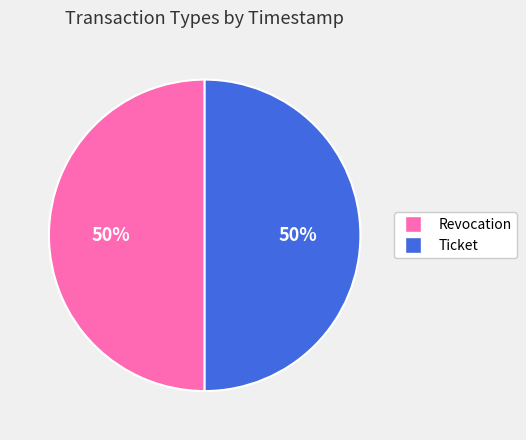

True or false: Revocation accounts for 50% of the total.

True